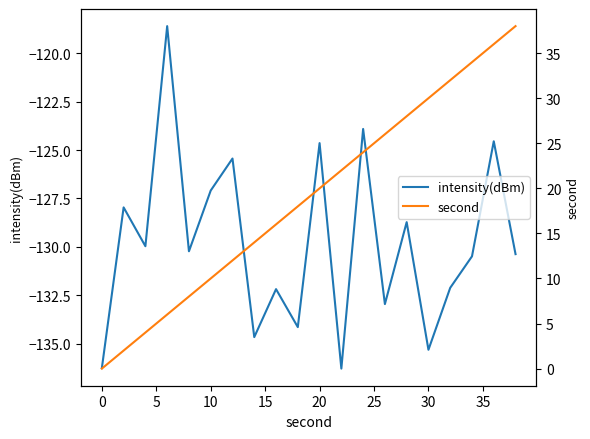

What is the lowest value of the intensity(dBm) series?

-136.3